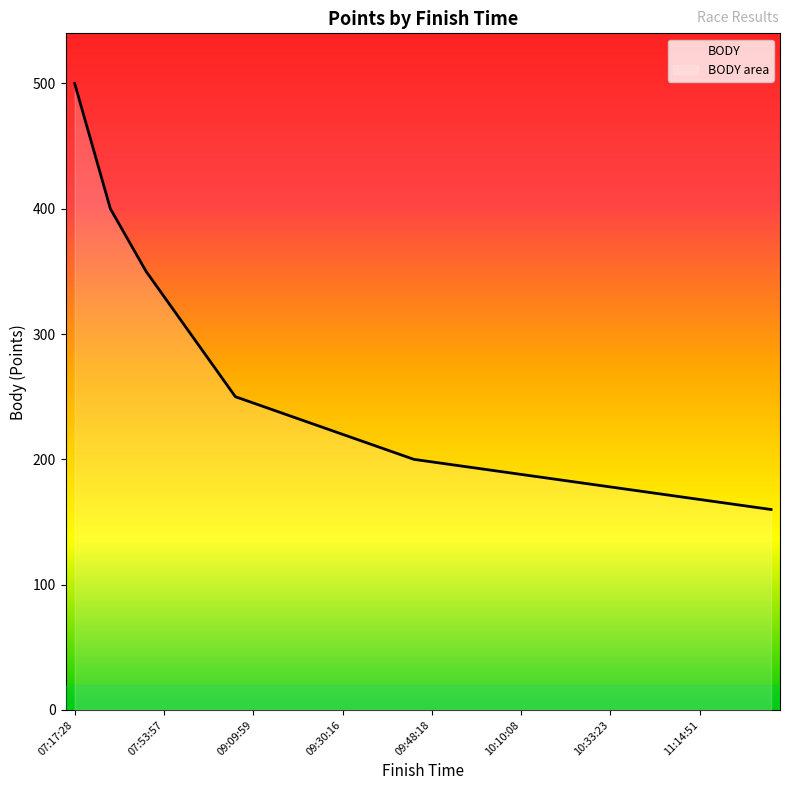

Rank the categories by value from highest to lowest.

07:17:28, 07:35:19, 07:35:21, 07:45:41, 07:53:40, 07:53:57, 08:23:56, 08:33:26, 08:34:15, 08:52:15, 09:09:59, 09:15:55, 09:15:57, 09:25:12, 09:25:19, 09:30:16, 09:34:17, 09:38:00, 09:43:57, 09:46:19, 09:48:18, 09:49:56, 09:53:27, 09:54:41, 10:03:59, 10:10:08, 10:15:09, 10:19:22, 10:24:58, 10:30:33, 10:33:23, 10:33:57, 10:46:28, 10:54:16, 11:12:07, 11:14:51, 11:37:58, 11:47:27, 12:22:45, 13:45:38